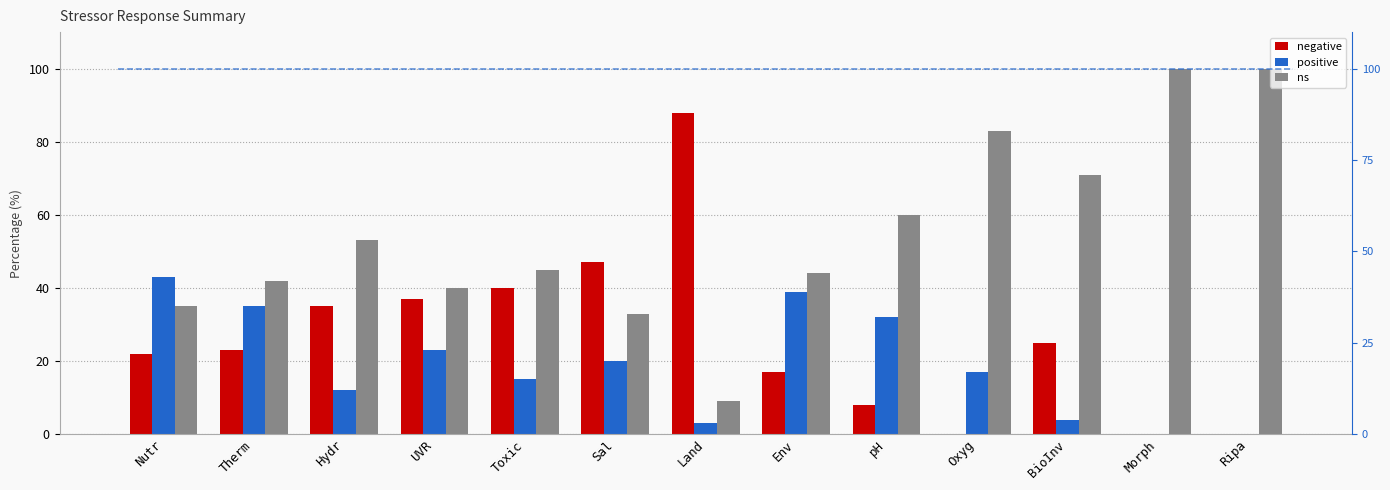

What is the label of the 6th bar from the left?

Sal